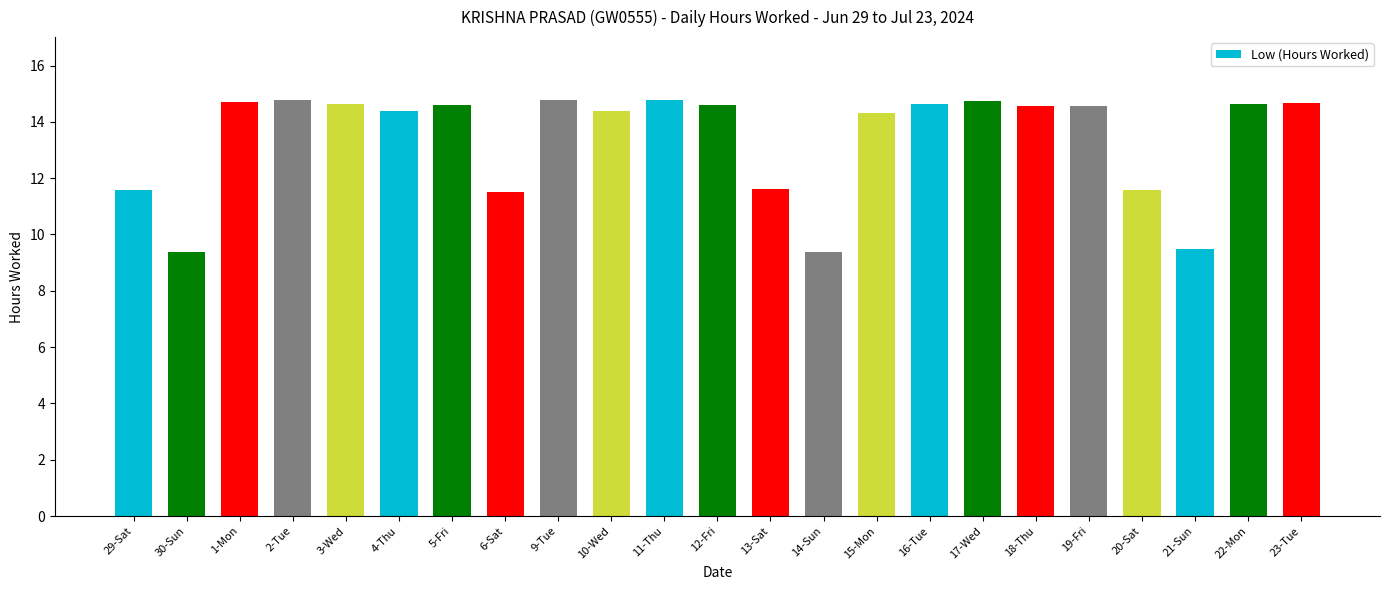

Where does the data first go above 14?

1-Mon